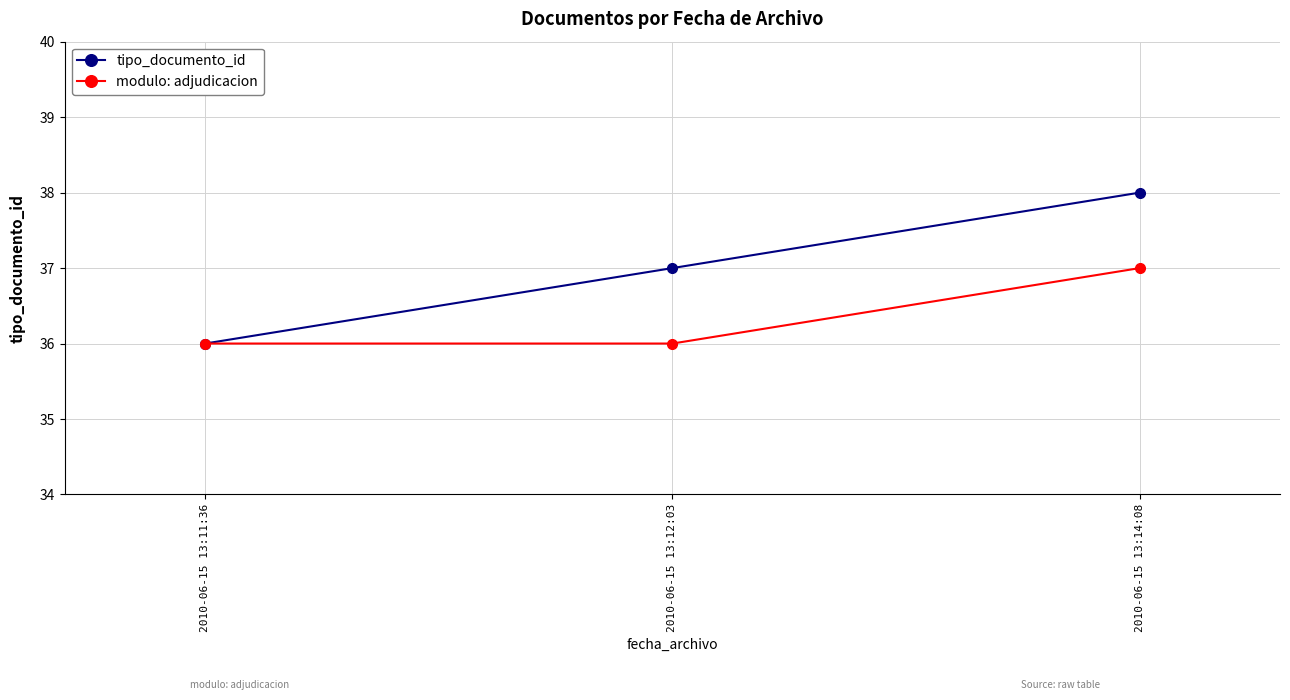

Is the value of modulo: adjudicacion at 2010-06-15 13:11:36 greater than the value of tipo_documento_id at 2010-06-15 13:14:08?

No